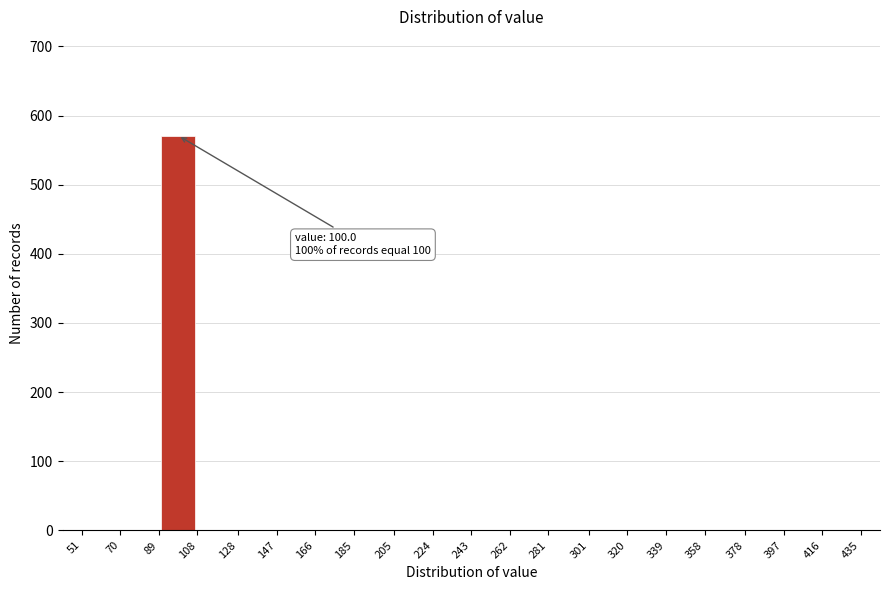

Over which range of the x-axis is the bar tallest?

89 to 108